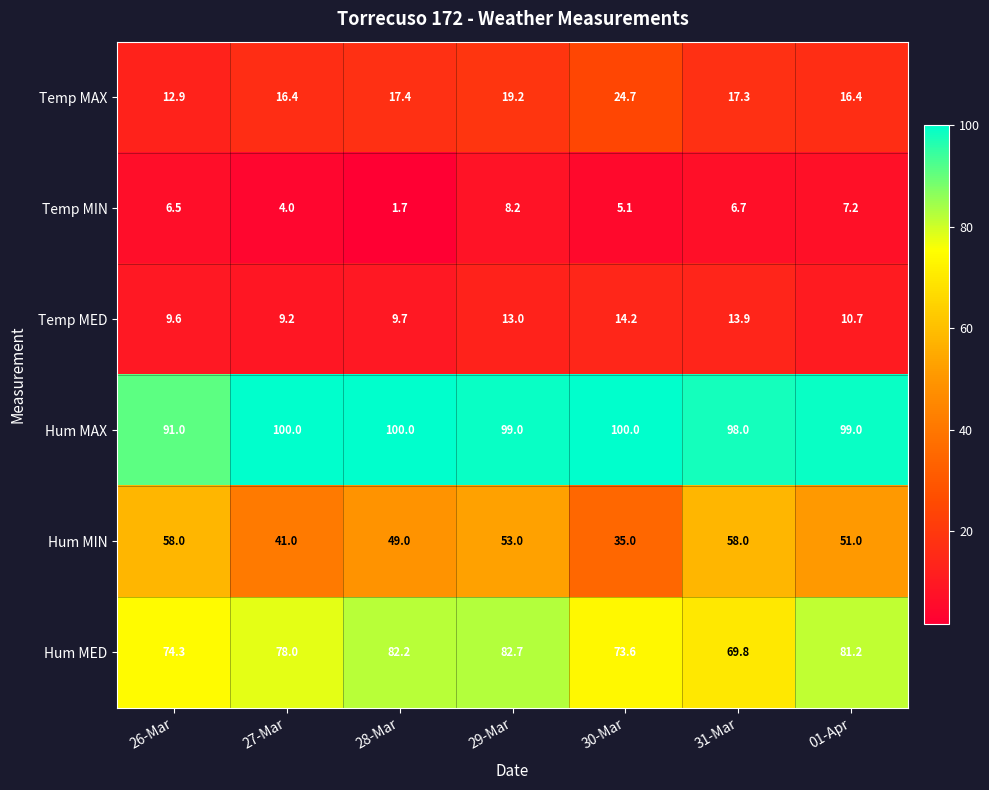

Which series has the largest total across all categories?

Hum MAX